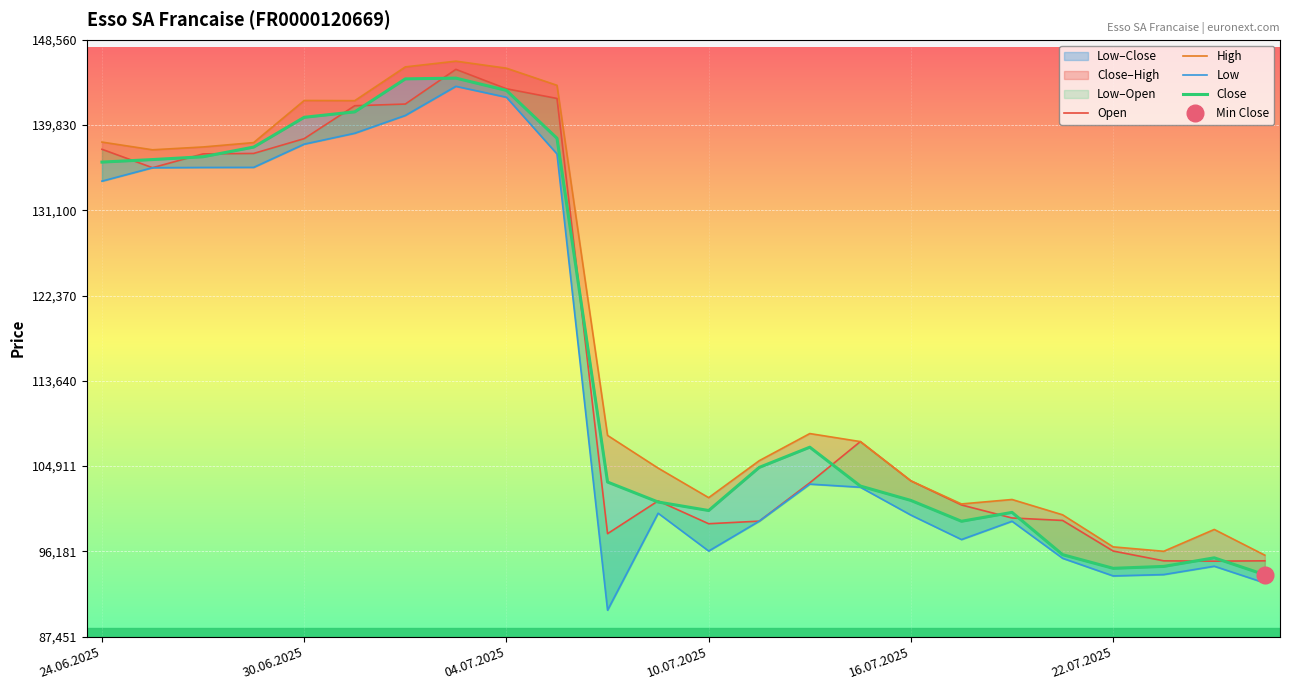

What is the difference between the maximum and minimum values in the Close series?

50850